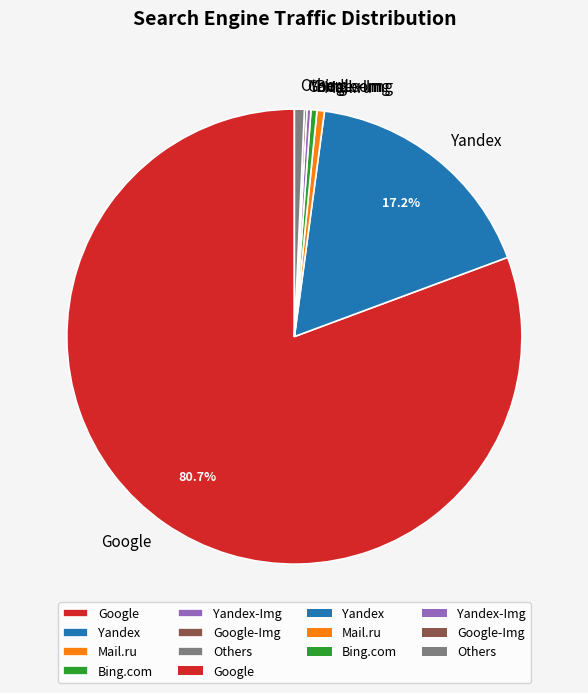

What is the largest slice in the pie chart?

Google